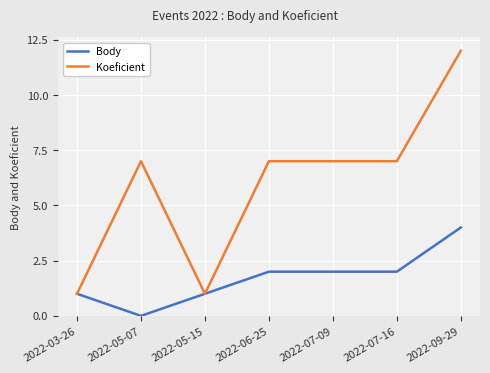

Which series has the largest total across all categories?

Koeficient